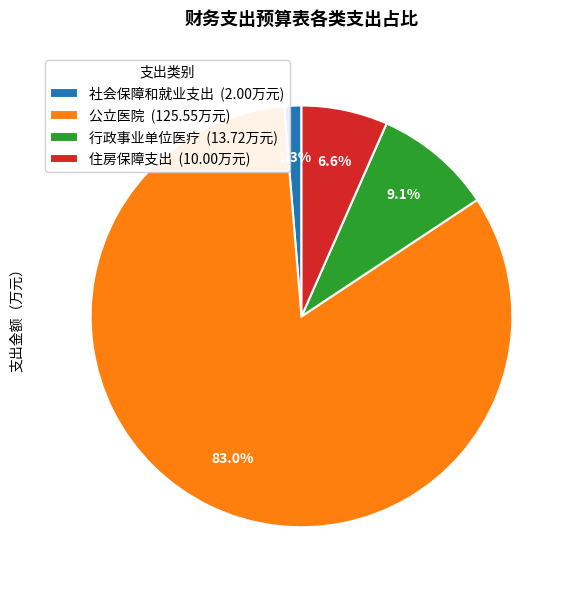

What percentage is the 公立医院 slice, to the nearest percent?

83%